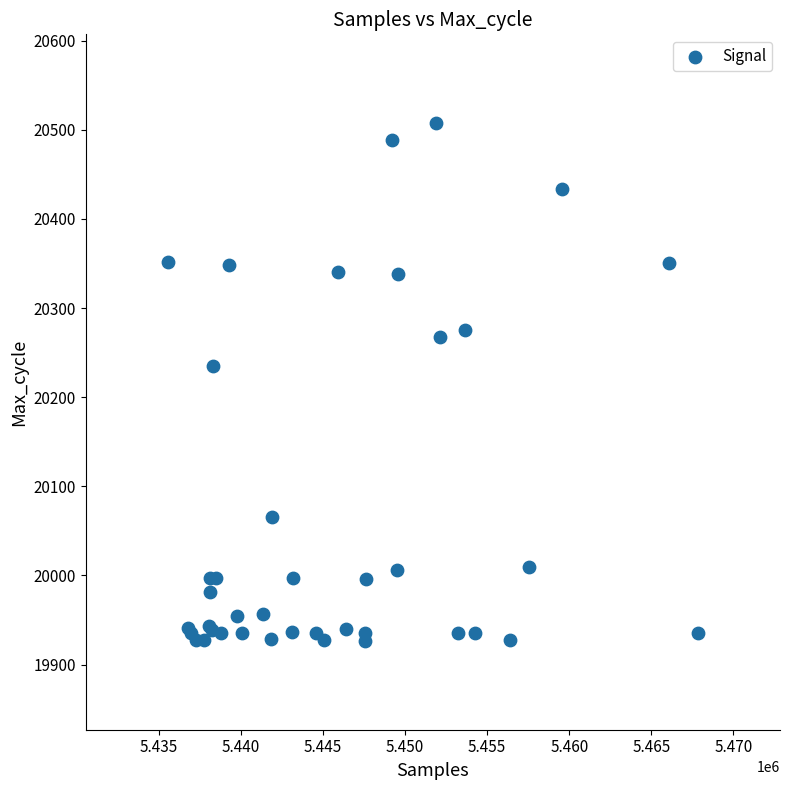

What Y value in the scatter plot is closest to 20217?

20235